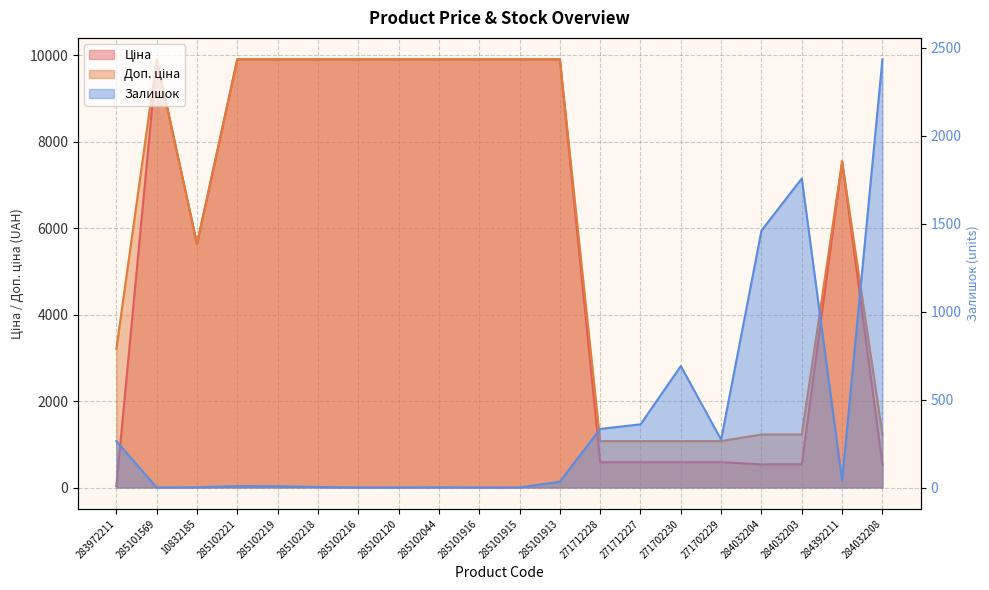

Count the number of data series in this chart.

3